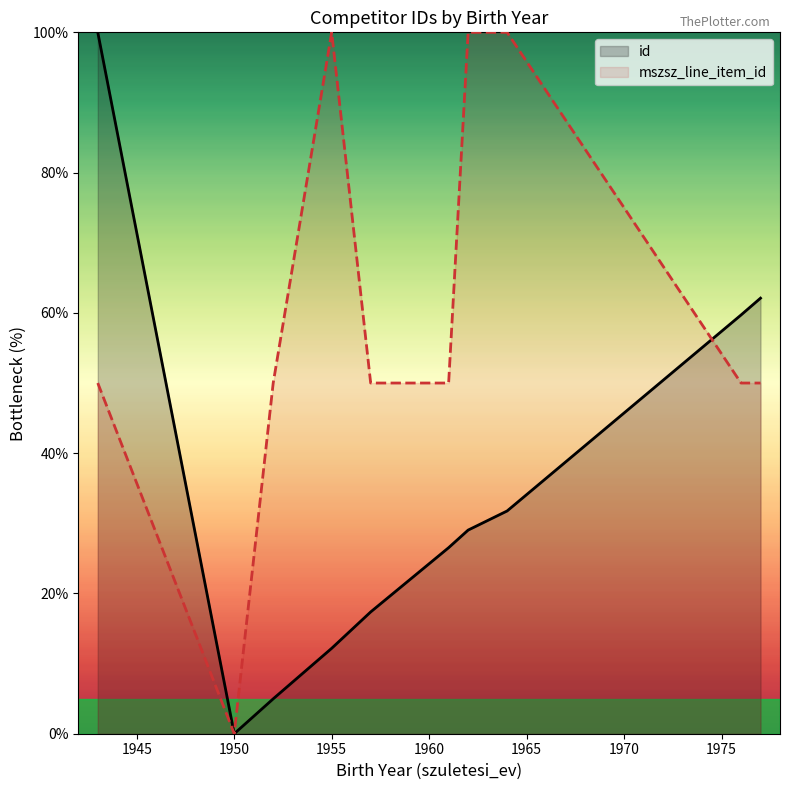

Which series ends up on top after the final intersection of mszsz_line_item_id and id?

id